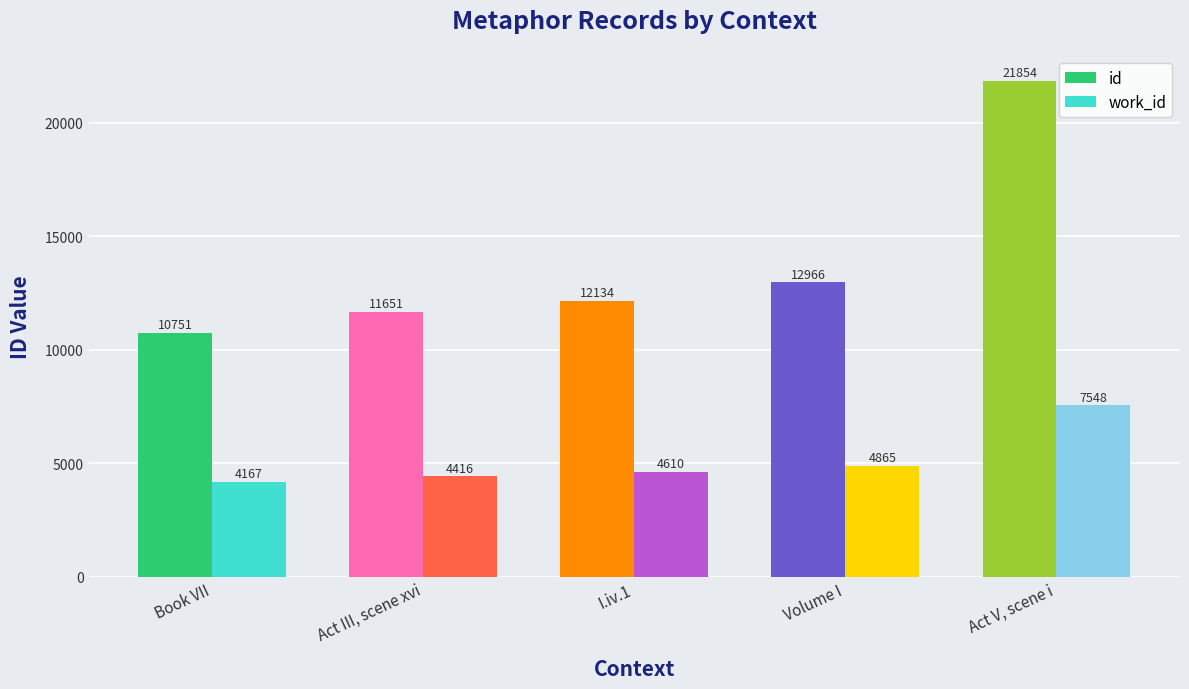

What is the label of the 5th bar from the left?

Act V, scene i